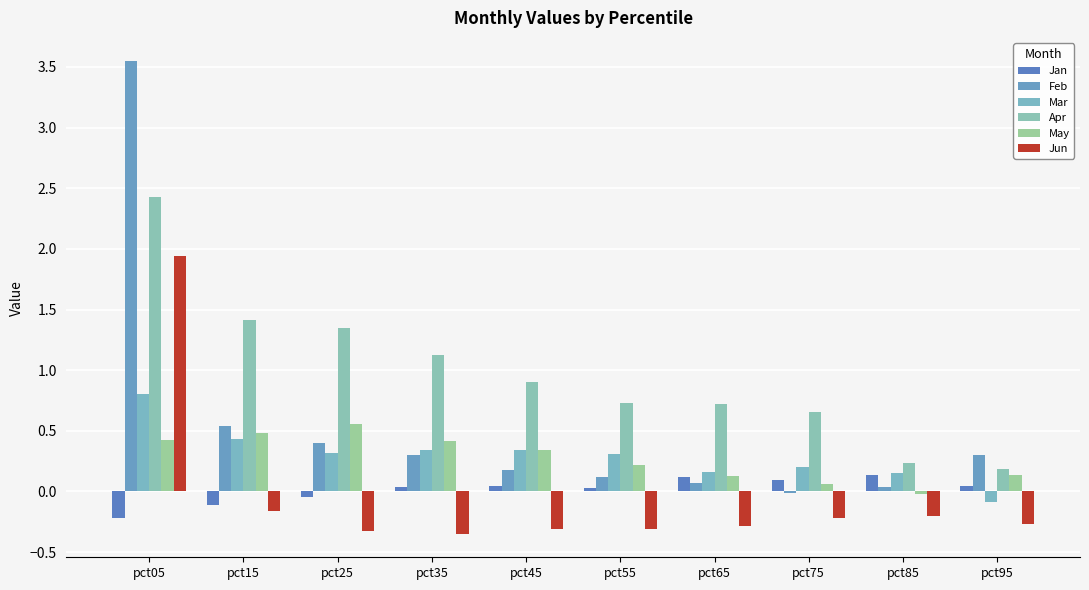

Rank the series by their maximum value, from lowest to highest.

Jan, May, Mar, Jun, Apr, Feb